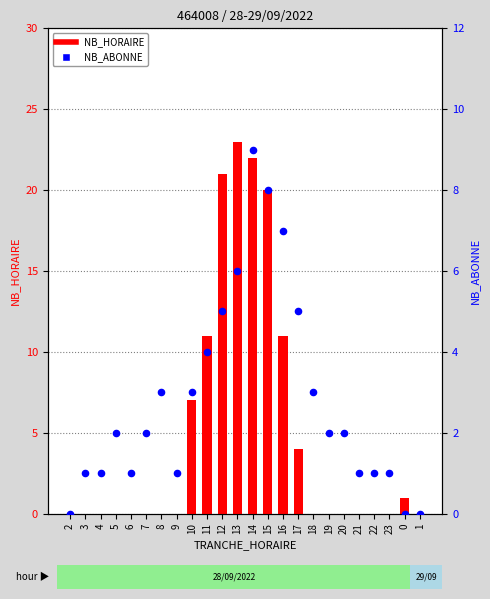

Which series has the widest spread of Y values?

NB_HORAIRE